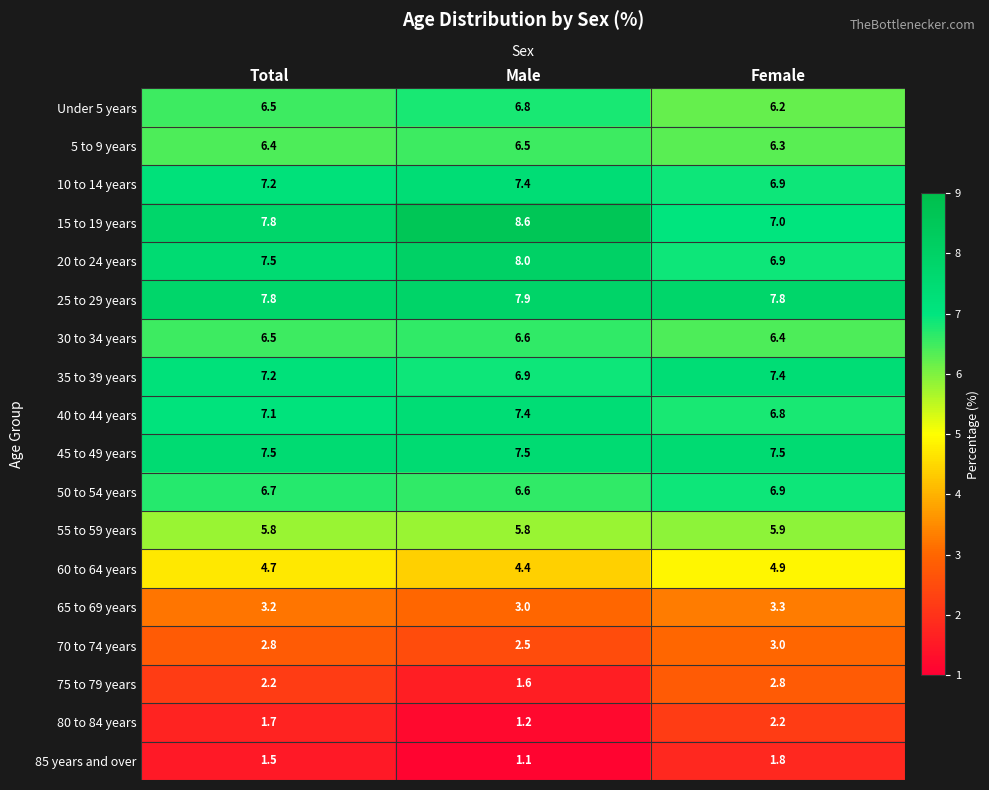

What is the smallest value displayed?

1.1